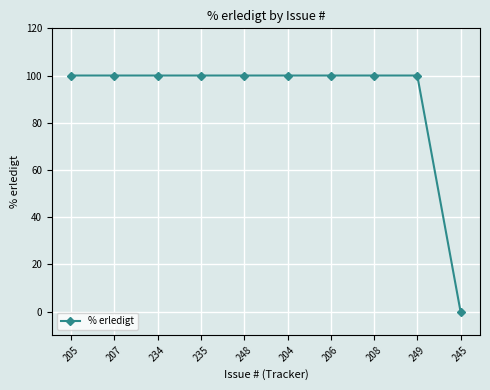

What is the difference between the values at 245 and 234?

100